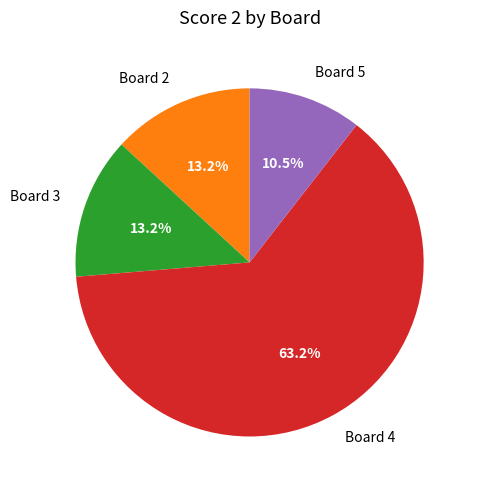

Does Board 3 represent more than half of the total?

No